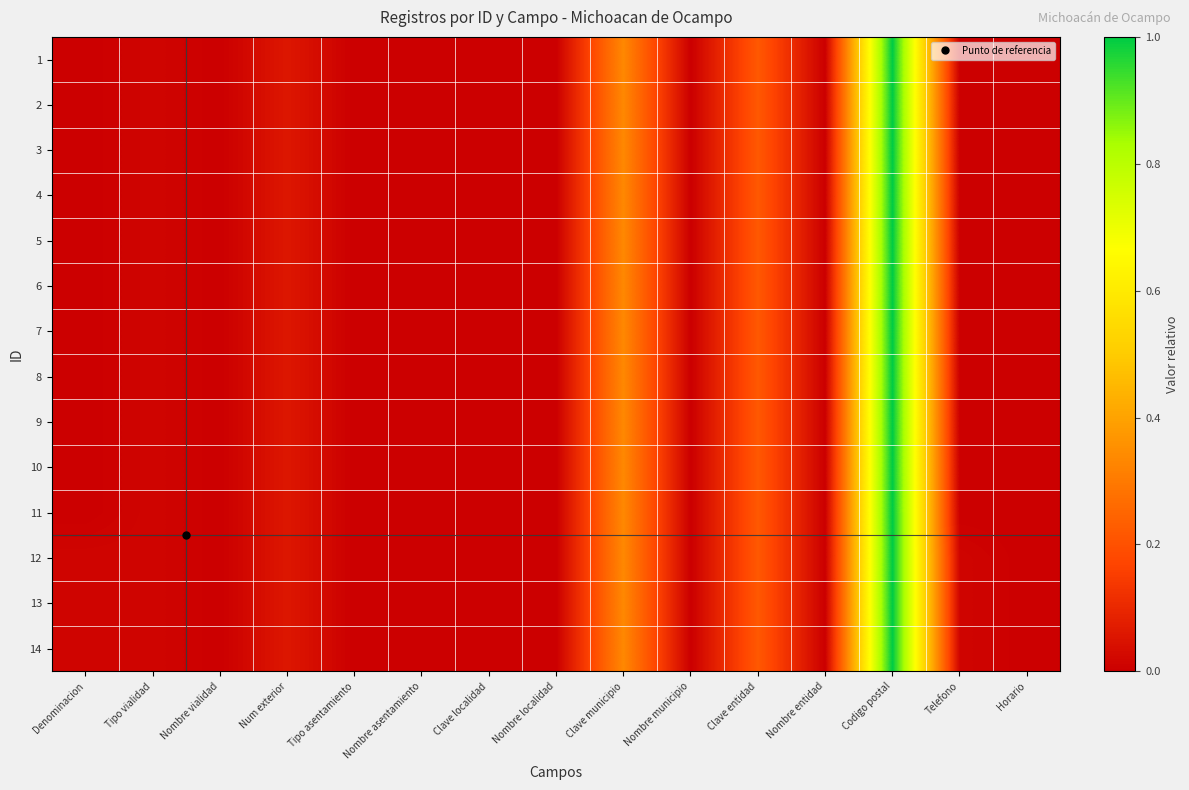

Reading left to right, extract all data points from this chart.

1: Denominacion=0.0	Tipo vialidad=0.0	Nombre vialidad=0.0	Num exterior=0.1	Tipo asentamiento=0.0	Nombre asentamiento=0.0	Clave localidad=0.0	Nombre localidad=0.0	Clave municipio=0.3	Nombre municipio=0.0	Clave entidad=0.2	Nombre entidad=0.0	Codigo postal=1.0	Telefono=0.0	Horario=0.0
2: Denominacion=0.0	Tipo vialidad=0.0	Nombre vialidad=0.0	Num exterior=0.1	Tipo asentamiento=0.0	Nombre asentamiento=0.0	Clave localidad=0.0	Nombre localidad=0.0	Clave municipio=0.3	Nombre municipio=0.0	Clave entidad=0.2	Nombre entidad=0.0	Codigo postal=1.0	Telefono=0.0	Horario=0.0
3: Denominacion=0.0	Tipo vialidad=0.0	Nombre vialidad=0.0	Num exterior=0.1	Tipo asentamiento=0.0	Nombre asentamiento=0.0	Clave localidad=0.0	Nombre localidad=0.0	Clave municipio=0.3	Nombre municipio=0.0	Clave entidad=0.2	Nombre entidad=0.0	Codigo postal=1.0	Telefono=0.0	Horario=0.0
4: Denominacion=0.0	Tipo vialidad=0.0	Nombre vialidad=0.0	Num exterior=0.1	Tipo asentamiento=0.0	Nombre asentamiento=0.0	Clave localidad=0.0	Nombre localidad=0.0	Clave municipio=0.3	Nombre municipio=0.0	Clave entidad=0.2	Nombre entidad=0.0	Codigo postal=1.0	Telefono=0.0	Horario=0.0
5: Denominacion=0.0	Tipo vialidad=0.0	Nombre vialidad=0.0	Num exterior=0.1	Tipo asentamiento=0.0	Nombre asentamiento=0.0	Clave localidad=0.0	Nombre localidad=0.0	Clave municipio=0.3	Nombre municipio=0.0	Clave entidad=0.2	Nombre entidad=0.0	Codigo postal=1.0	Telefono=0.0	Horario=0.0
6: Denominacion=0.0	Tipo vialidad=0.0	Nombre vialidad=0.0	Num exterior=0.1	Tipo asentamiento=0.0	Nombre asentamiento=0.0	Clave localidad=0.0	Nombre localidad=0.0	Clave municipio=0.3	Nombre municipio=0.0	Clave entidad=0.2	Nombre entidad=0.0	Codigo postal=1.0	Telefono=0.0	Horario=0.0
7: Denominacion=0.0	Tipo vialidad=0.0	Nombre vialidad=0.0	Num exterior=0.1	Tipo asentamiento=0.0	Nombre asentamiento=0.0	Clave localidad=0.0	Nombre localidad=0.0	Clave municipio=0.3	Nombre municipio=0.0	Clave entidad=0.2	Nombre entidad=0.0	Codigo postal=1.0	Telefono=0.0	Horario=0.0
8: Denominacion=0.0	Tipo vialidad=0.0	Nombre vialidad=0.0	Num exterior=0.1	Tipo asentamiento=0.0	Nombre asentamiento=0.0	Clave localidad=0.0	Nombre localidad=0.0	Clave municipio=0.3	Nombre municipio=0.0	Clave entidad=0.2	Nombre entidad=0.0	Codigo postal=1.0	Telefono=0.0	Horario=0.0
9: Denominacion=0.0	Tipo vialidad=0.0	Nombre vialidad=0.0	Num exterior=0.1	Tipo asentamiento=0.0	Nombre asentamiento=0.0	Clave localidad=0.0	Nombre localidad=0.0	Clave municipio=0.3	Nombre municipio=0.0	Clave entidad=0.2	Nombre entidad=0.0	Codigo postal=1.0	Telefono=0.0	Horario=0.0
10: Denominacion=0.0	Tipo vialidad=0.0	Nombre vialidad=0.0	Num exterior=0.1	Tipo asentamiento=0.0	Nombre asentamiento=0.0	Clave localidad=0.0	Nombre localidad=0.0	Clave municipio=0.3	Nombre municipio=0.0	Clave entidad=0.2	Nombre entidad=0.0	Codigo postal=1.0	Telefono=0.0	Horario=0.0
11: Denominacion=0.0	Tipo vialidad=0.0	Nombre vialidad=0.0	Num exterior=0.1	Tipo asentamiento=0.0	Nombre asentamiento=0.0	Clave localidad=0.0	Nombre localidad=0.0	Clave municipio=0.3	Nombre municipio=0.0	Clave entidad=0.2	Nombre entidad=0.0	Codigo postal=1.0	Telefono=0.0	Horario=0.0
12: Denominacion=0.0	Tipo vialidad=0.0	Nombre vialidad=0.0	Num exterior=0.1	Tipo asentamiento=0.0	Nombre asentamiento=0.0	Clave localidad=0.0	Nombre localidad=0.0	Clave municipio=0.3	Nombre municipio=0.0	Clave entidad=0.2	Nombre entidad=0.0	Codigo postal=1.0	Telefono=0.0	Horario=0.0
13: Denominacion=0.0	Tipo vialidad=0.0	Nombre vialidad=0.0	Num exterior=0.1	Tipo asentamiento=0.0	Nombre asentamiento=0.0	Clave localidad=0.0	Nombre localidad=0.0	Clave municipio=0.3	Nombre municipio=0.0	Clave entidad=0.2	Nombre entidad=0.0	Codigo postal=1.0	Telefono=0.0	Horario=0.0
14: Denominacion=0.0	Tipo vialidad=0.0	Nombre vialidad=0.0	Num exterior=0.1	Tipo asentamiento=0.0	Nombre asentamiento=0.0	Clave localidad=0.0	Nombre localidad=0.0	Clave municipio=0.3	Nombre municipio=0.0	Clave entidad=0.2	Nombre entidad=0.0	Codigo postal=1.0	Telefono=0.0	Horario=0.0